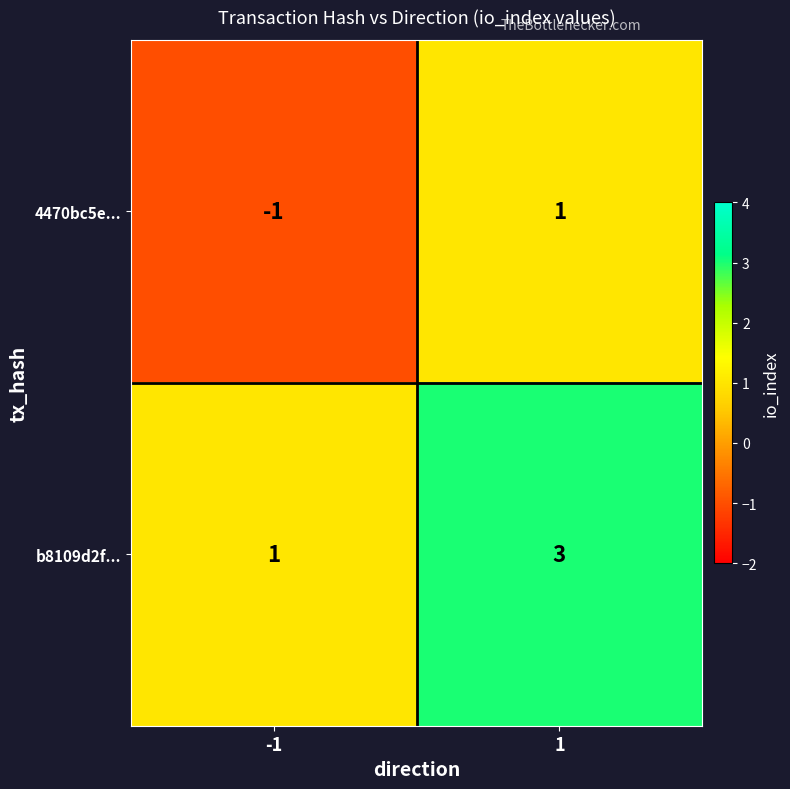

The value of 4470bc5e... at 1 is 1. True or false?

True